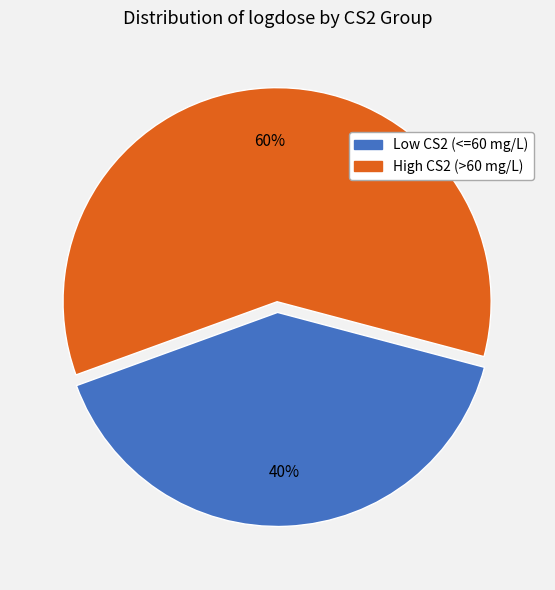

Does any single category account for the majority?

Yes